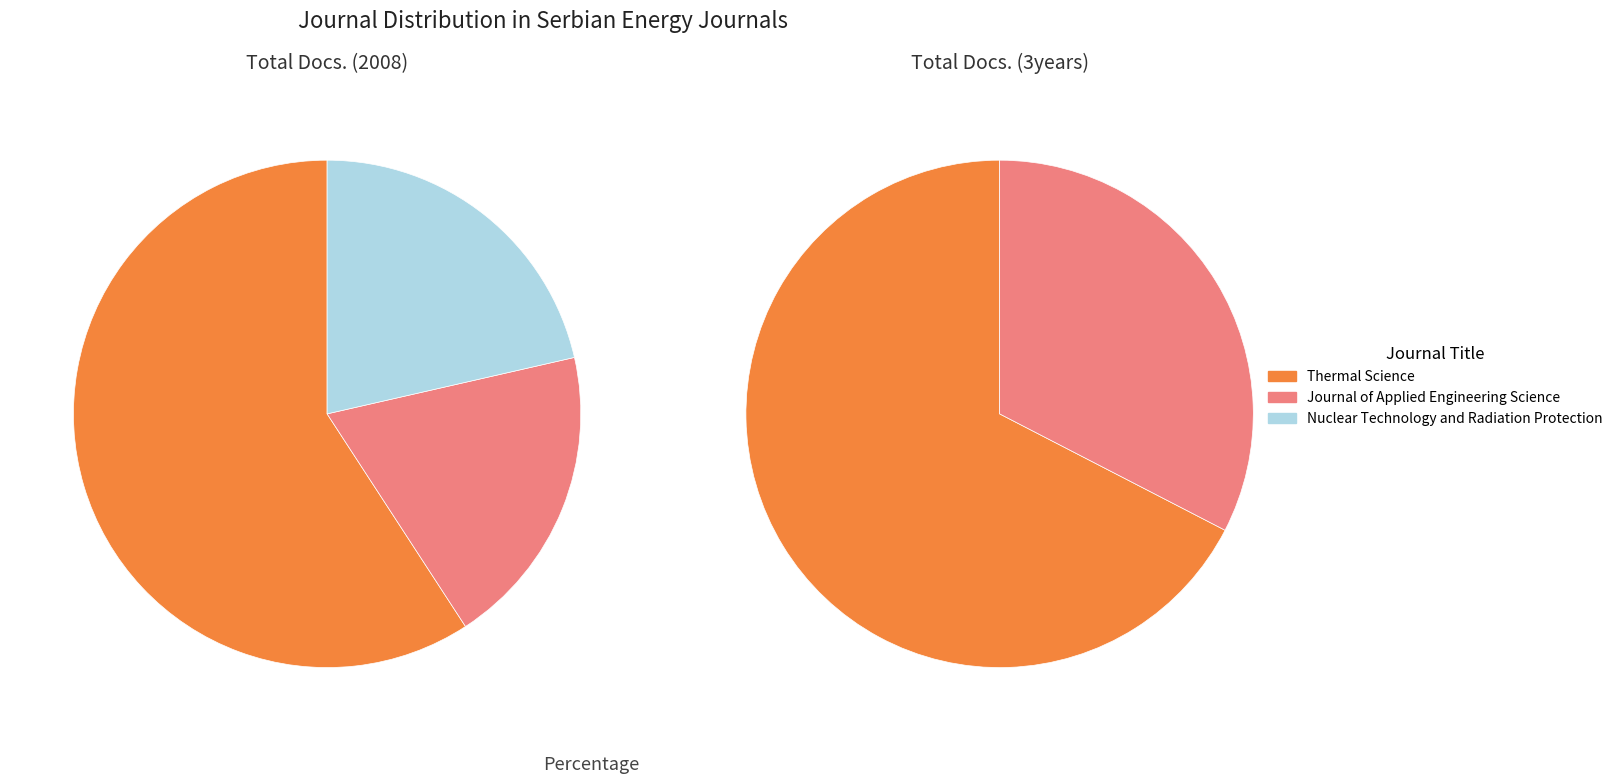

How many segments does this pie chart have?

3